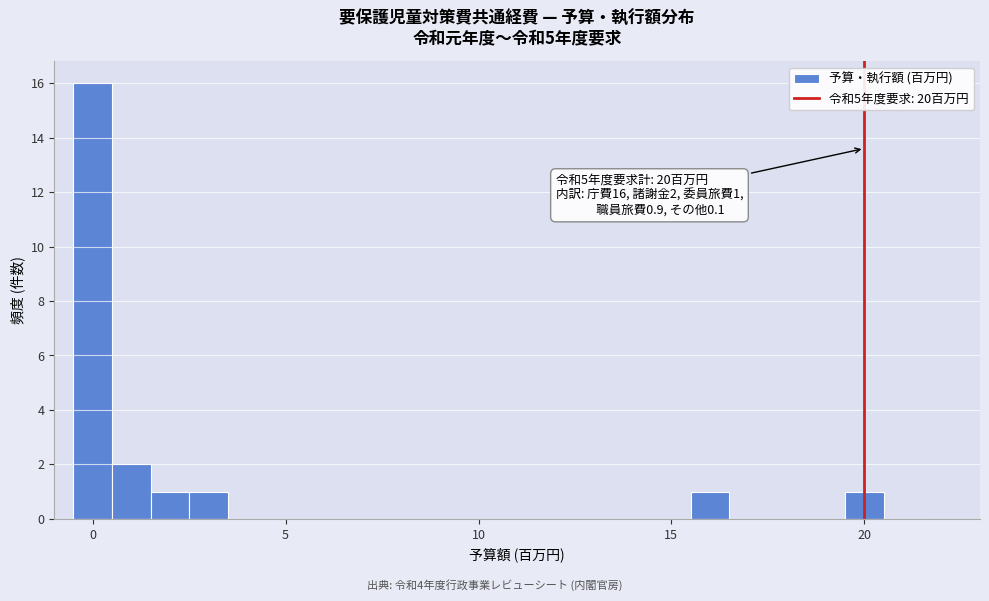

Read against the x-axis, roughly where is the centre of the tallest bar?

0.0